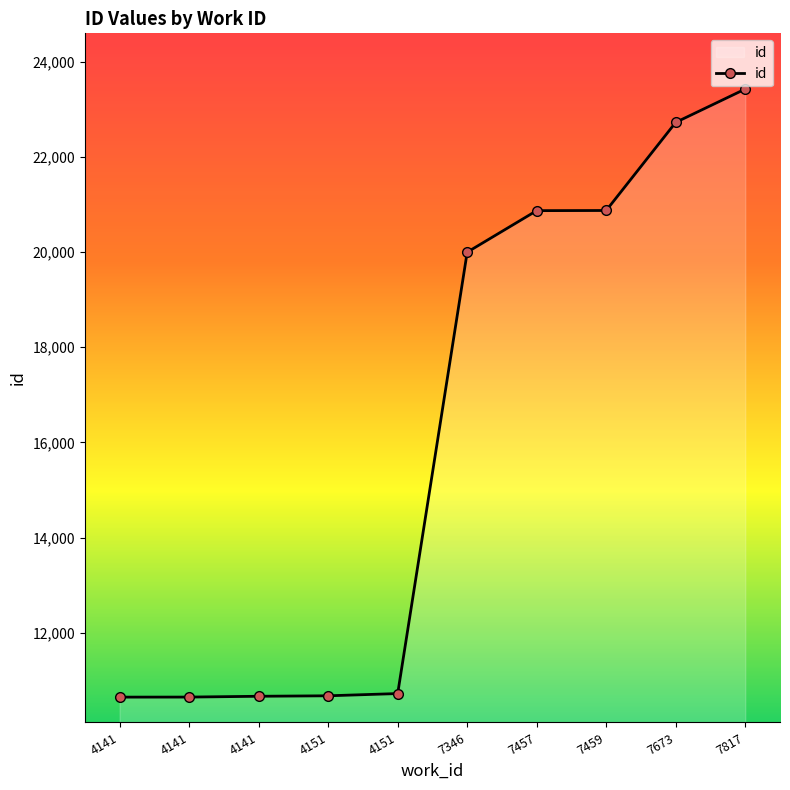

What is the value of the 9th point from the left?

22726